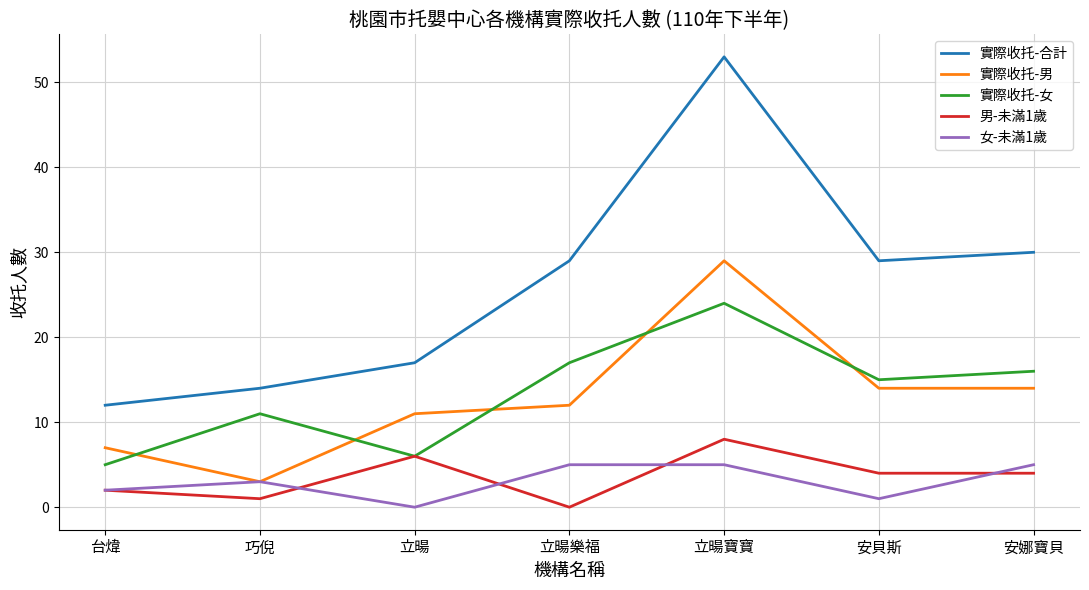

What position from the right is 立暘?

5